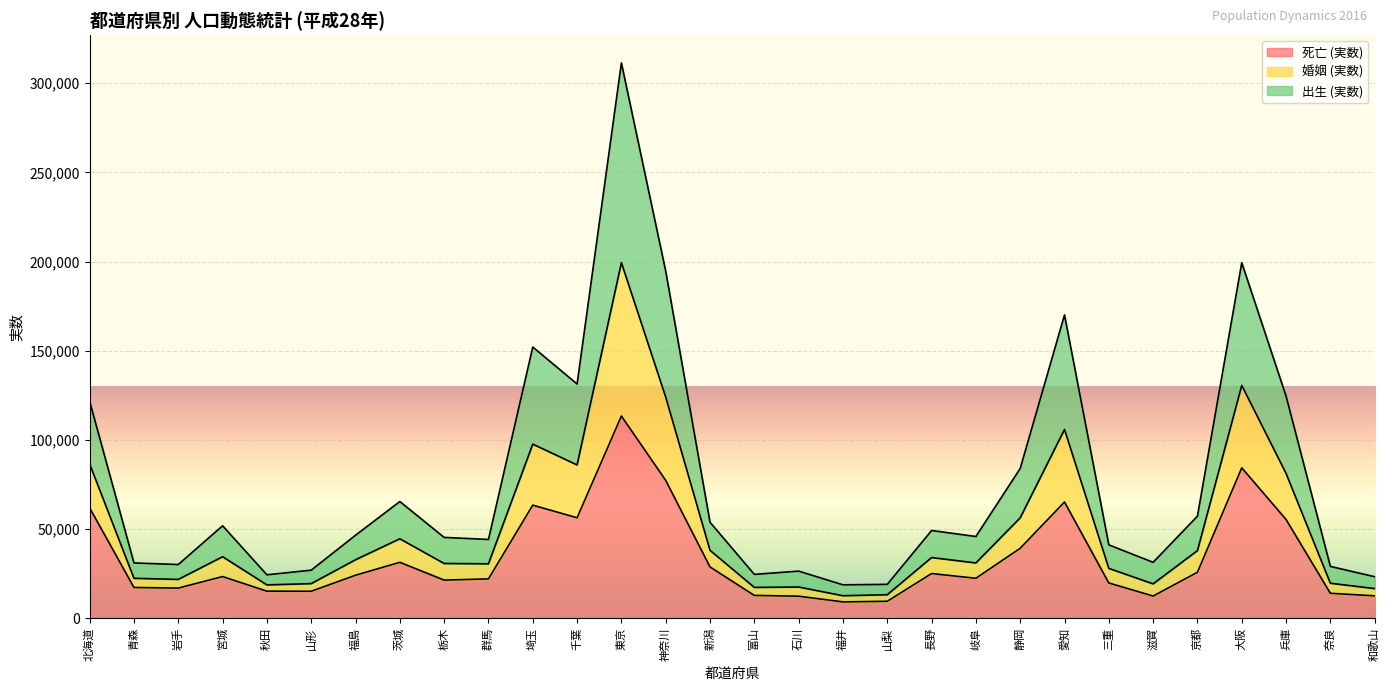

At which category is the sum across all series the highest?

東京